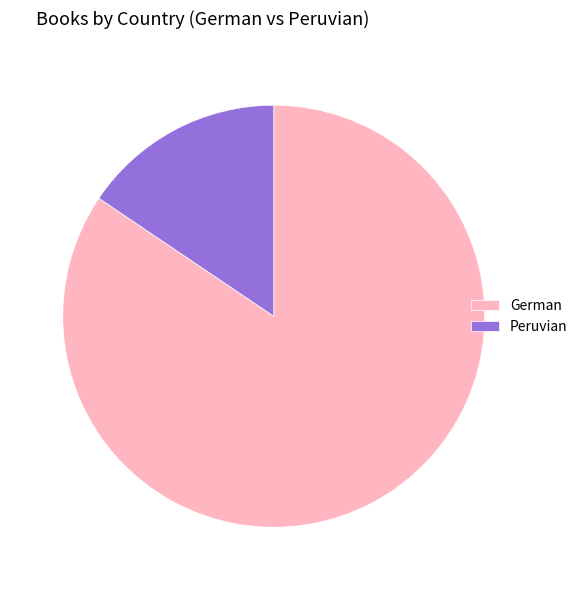

Rank the categories by value from highest to lowest.

German, Peruvian